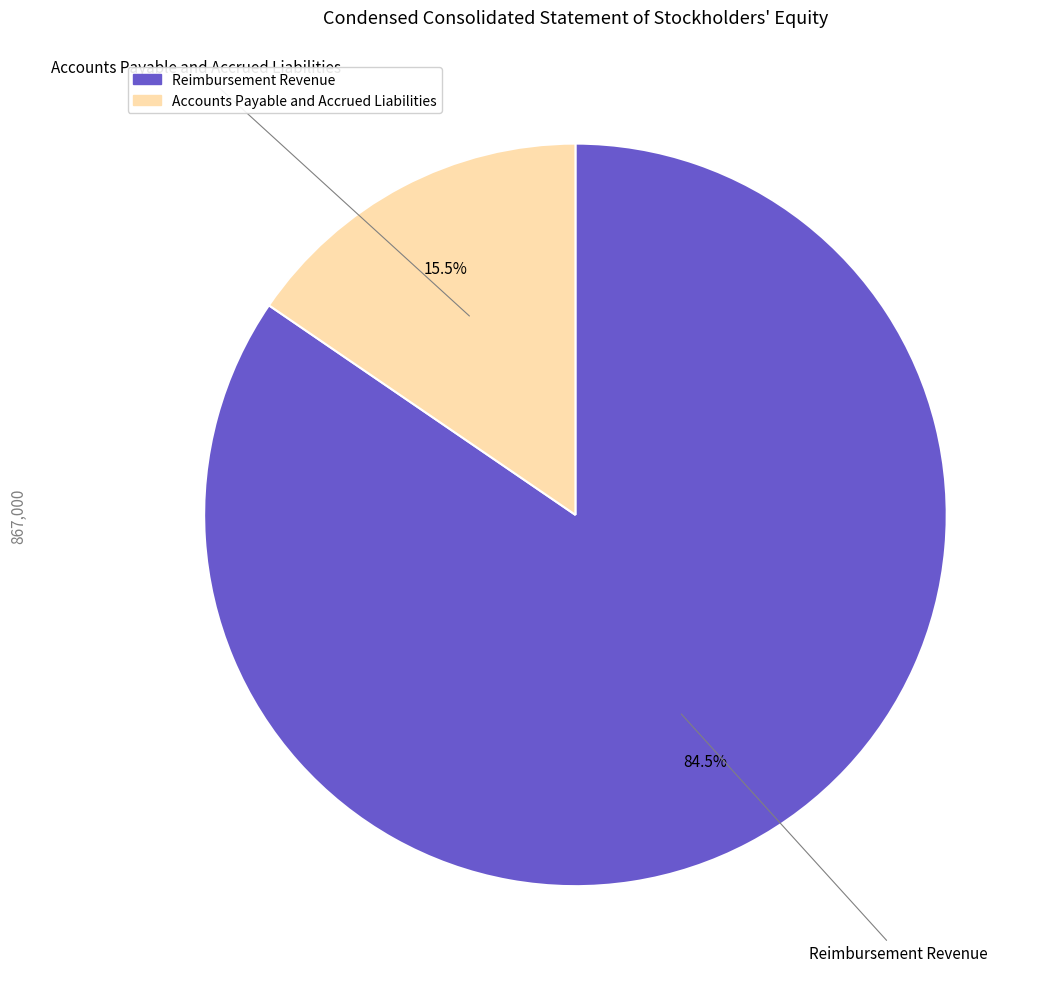

Rank the categories by value from lowest to highest.

Accounts Payable and Accrued Liabilities, Reimbursement Revenue